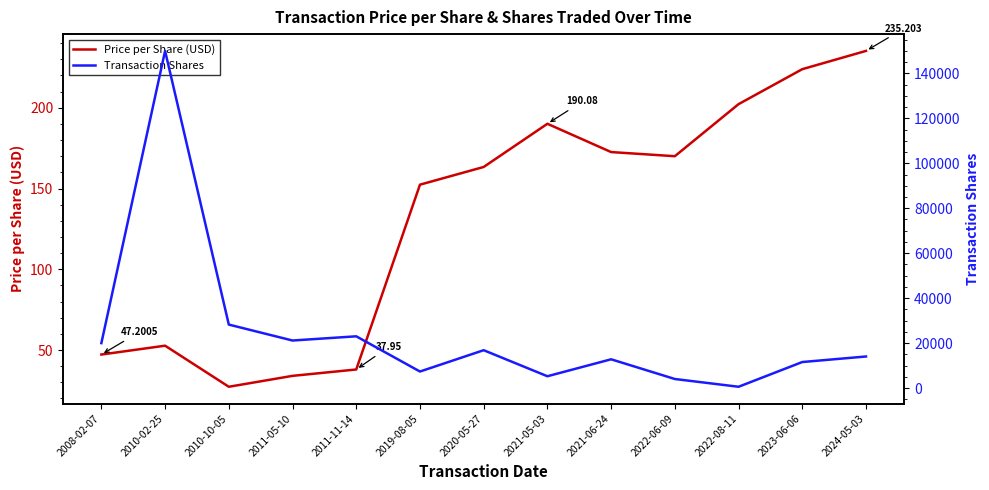

Which has a higher value, 2020-05-27 or 2019-08-05?

2020-05-27